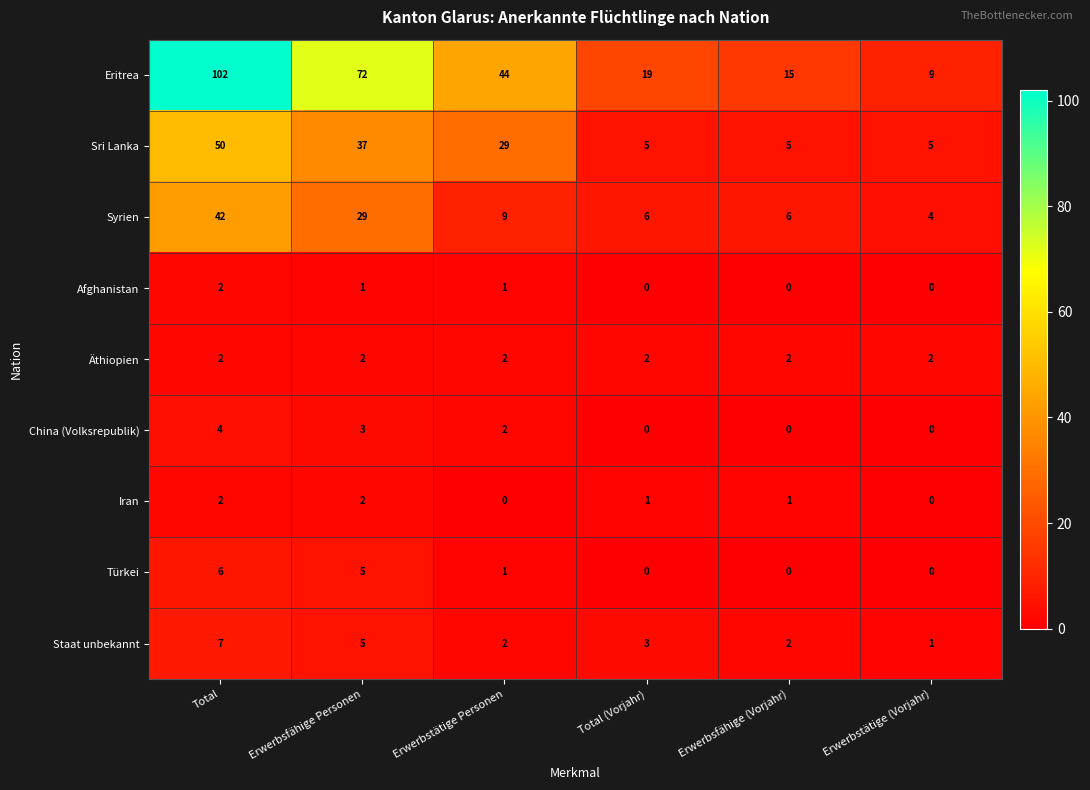

Where does the China (Volksrepublik) series first go above 2?

Total